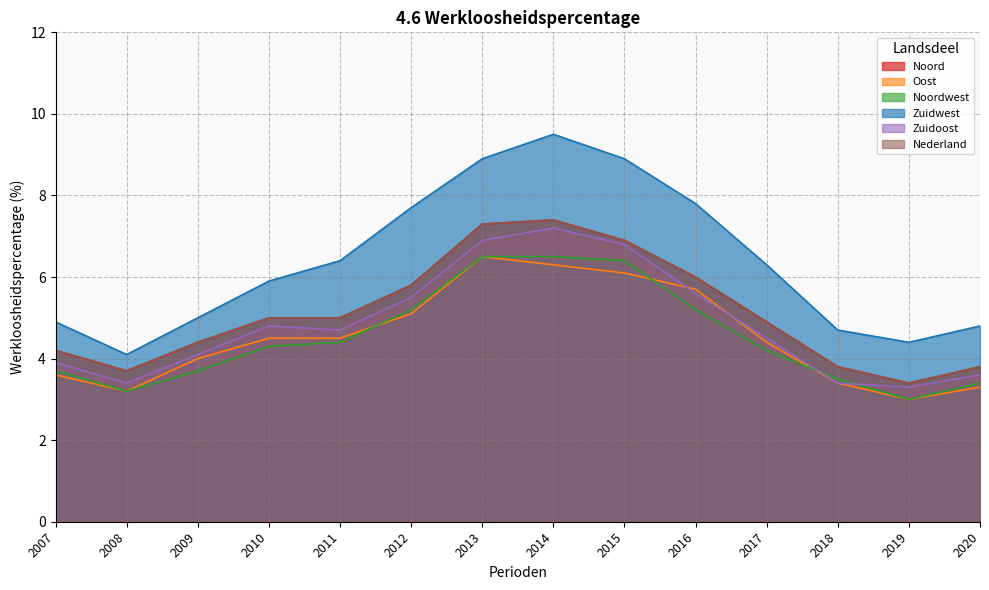

The value of Nederland at 2014 is 12.5. True or false?

False